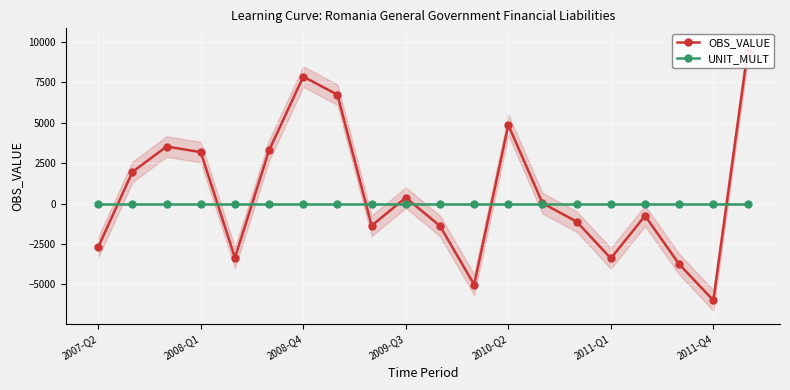

What position from the left is 2011-Q1?

6